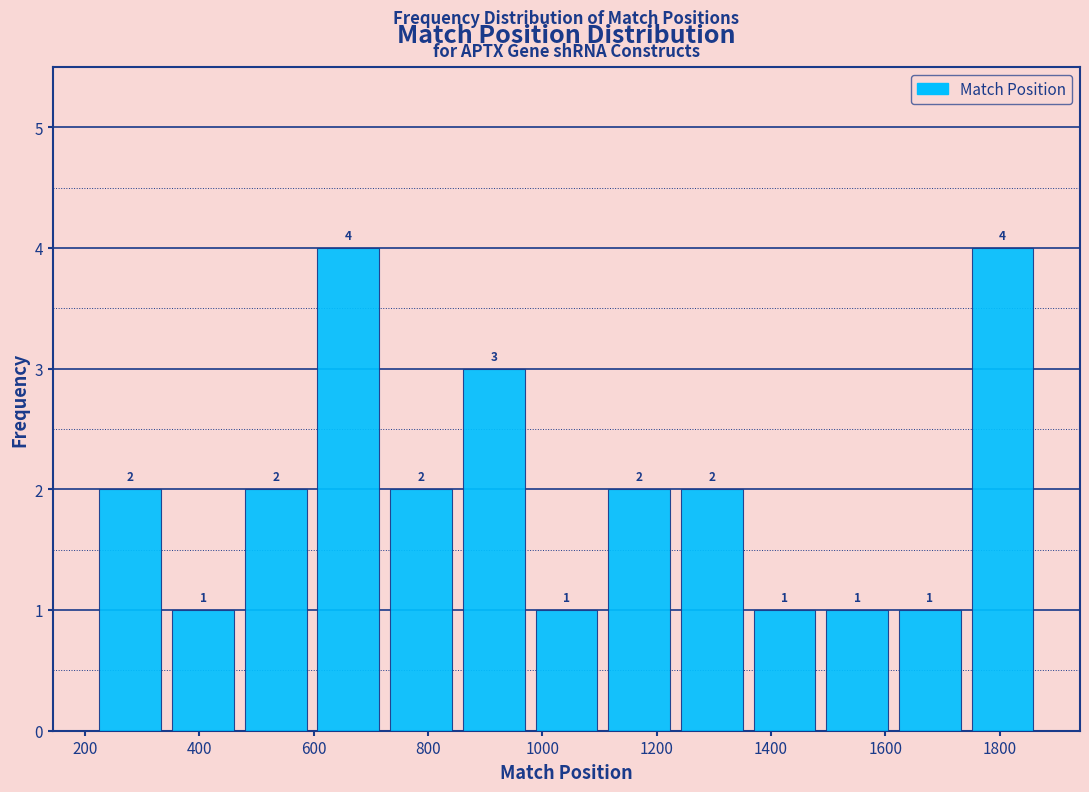

Reading left to right, transcribe this chart: for each bar, give the range it covers on the x-axis and its height. The bar edges are not printed on the chart, so give them approximately, as read against the axis.

220 to 340: 2
340 to 480: 1
480 to 600: 2
600 to 720: 4
720 to 860: 2
860 to 980: 3
980 to 1100: 1
1100 to 1240: 2
1240 to 1360: 2
1360 to 1480: 1
1480 to 1620: 1
1620 to 1740: 1
1740 to 1860: 4